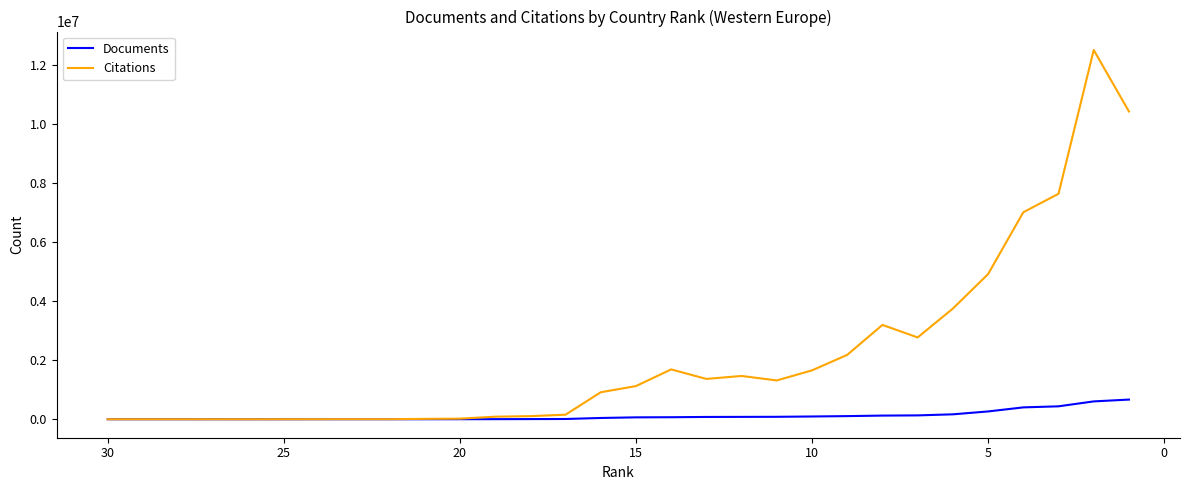

Which series changed the most between 15 and 25?

Citations